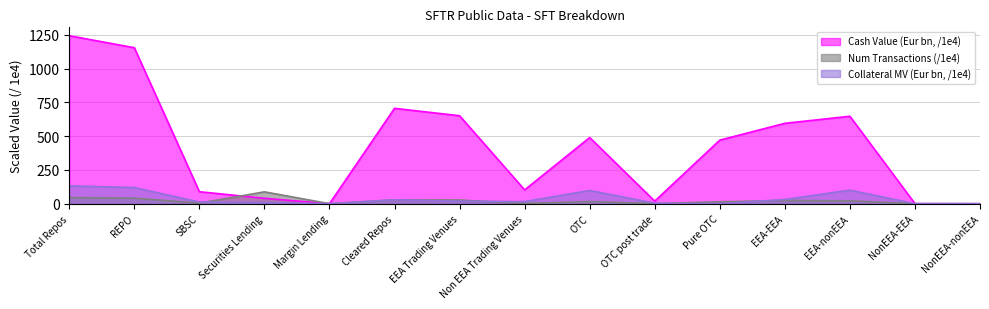

What is the difference between the second highest and minimum values in the Collateral MV (Eur bn) series?

119.9